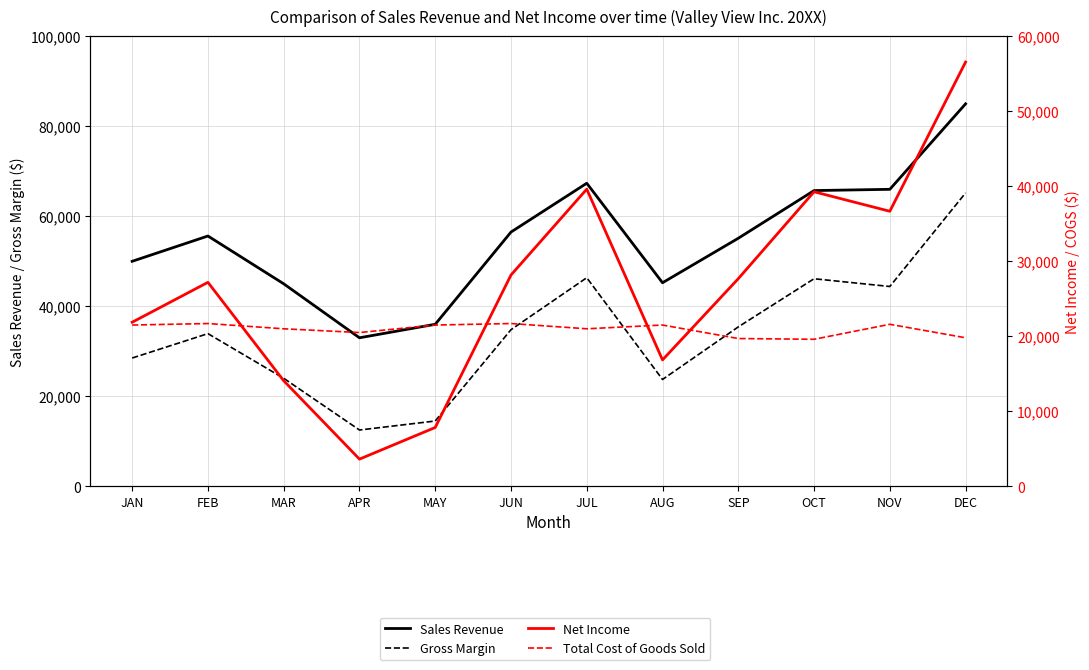

How many data points in Net Income are less than 27682?

6